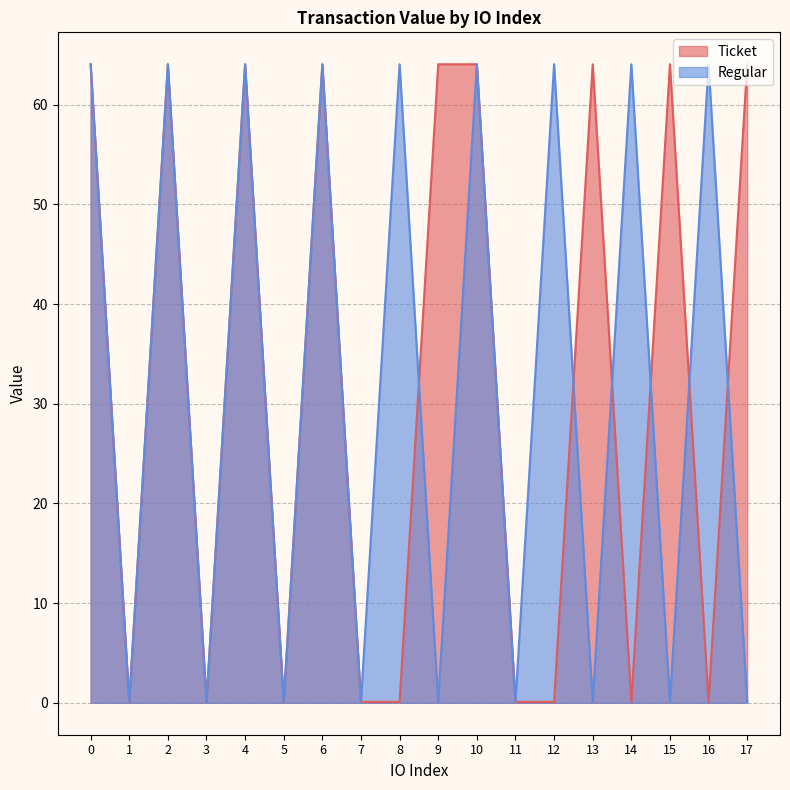

How many interior local valleys does the Regular series have?

8